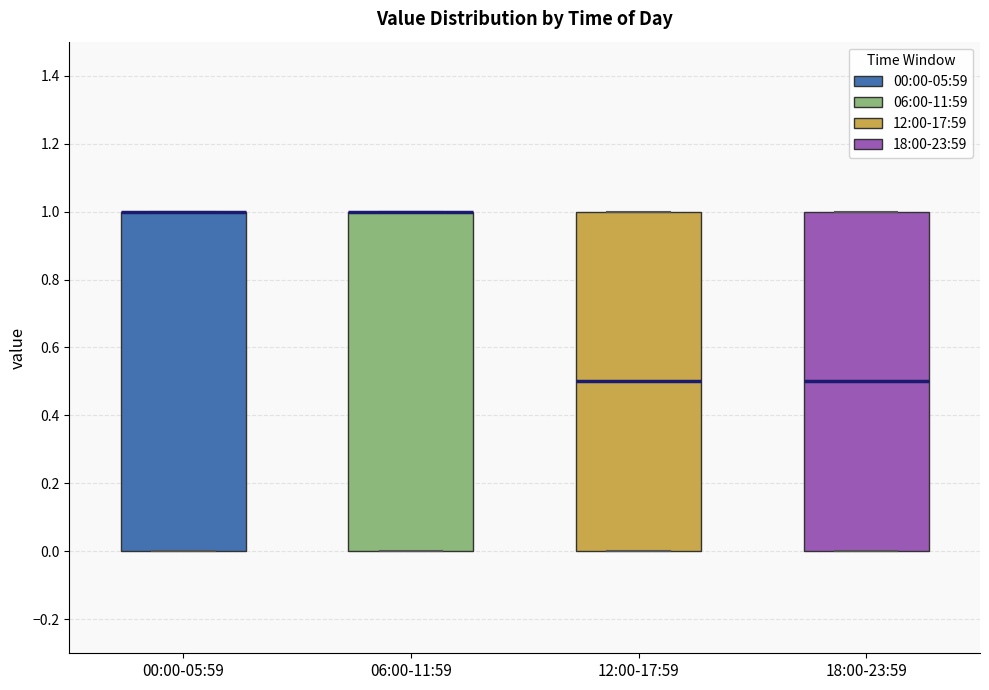

Reading left to right, read every box against the y-axis: the position of its median line, the range the box covers, and the ends of its whiskers. The values are not printed on the chart, so give them approximately, as read against the axis.

00:00-05:59: median 1.0 (drawn on the box's upper edge), box 0.0 to 1.0, whiskers 0.0 to 1.0
06:00-11:59: median 1.0 (drawn on the box's upper edge), box 0.0 to 1.0, whiskers 0.0 to 1.0
12:00-17:59: median 0.5, box 0.0 to 1.0, whiskers 0.0 to 1.0
18:00-23:59: median 0.5, box 0.0 to 1.0, whiskers 0.0 to 1.0